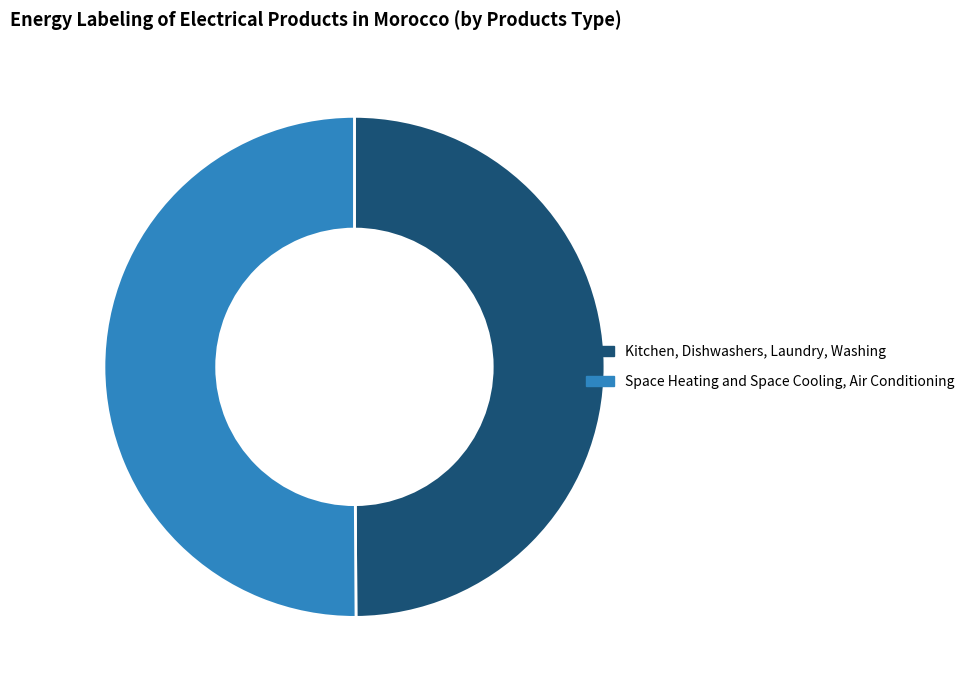

Is the sum of Kitchen, Dishwashers, Laundry, Washing and Space Heating and Space Cooling, Air Conditioning greater than half?

Yes